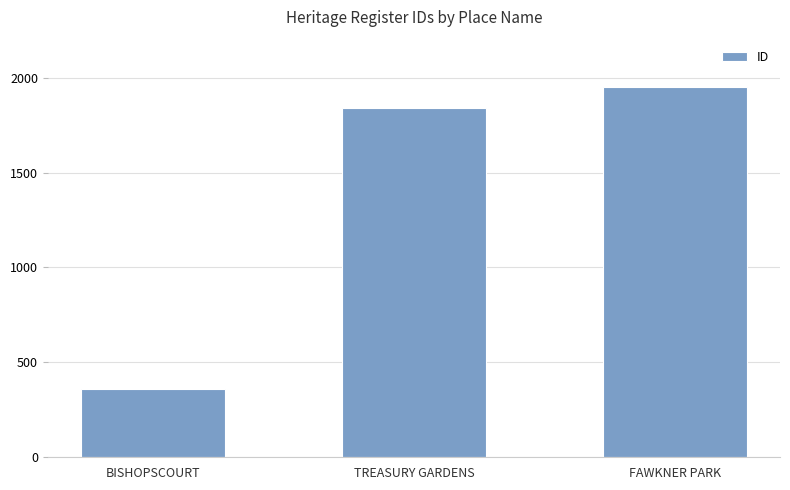

How many bars are there in total?

3